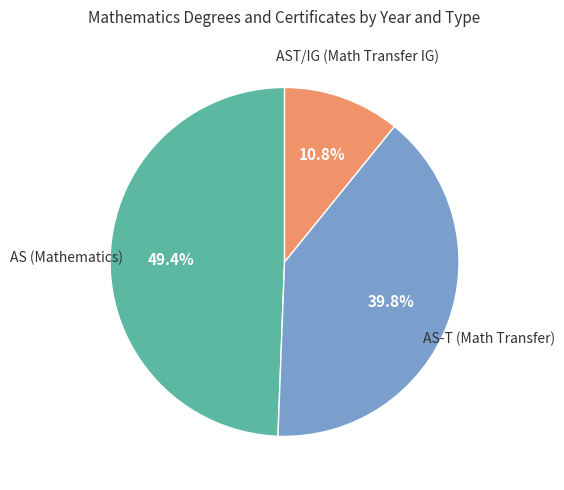

Rank the categories by value from highest to lowest.

AS (Mathematics), AS-T (Math Transfer), AST/IG (Math Transfer IG)